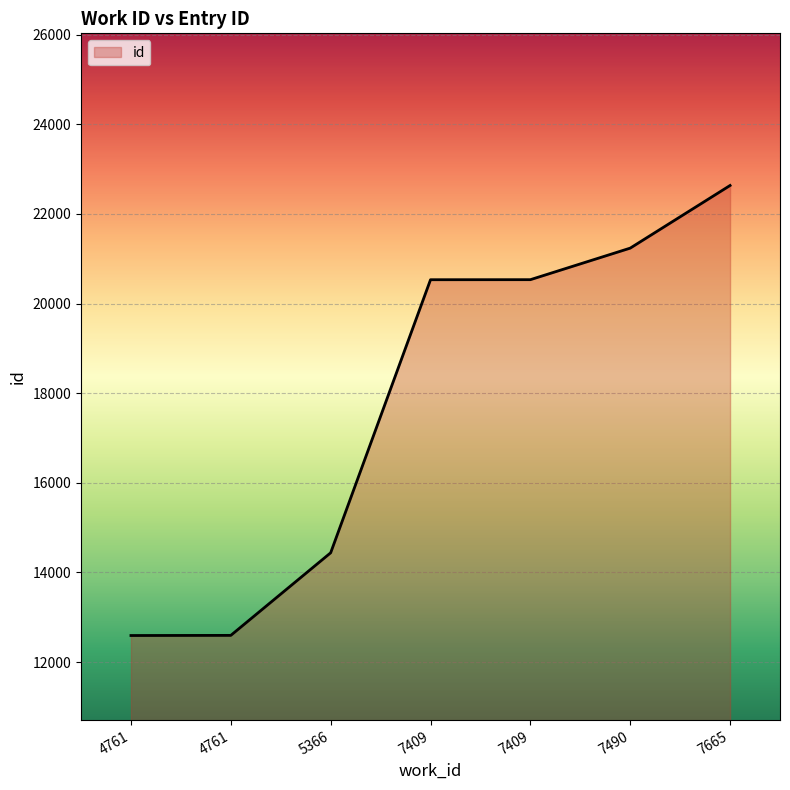

Reading left to right, transcribe all the data shown in this chart.

4761=12593	4761=12596	5366=14439	7409=20533	7409=20534	7490=21238	7665=22636